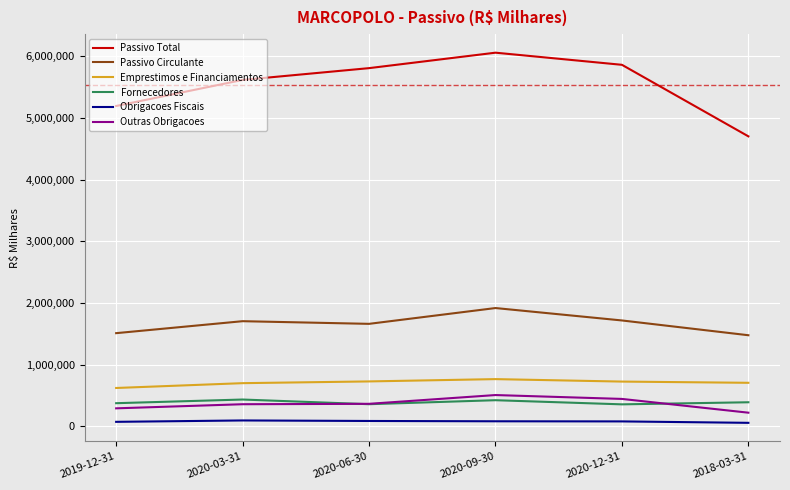

True or false: Outras Obrigacoes and Obrigacoes Fiscais cross at least once.

False